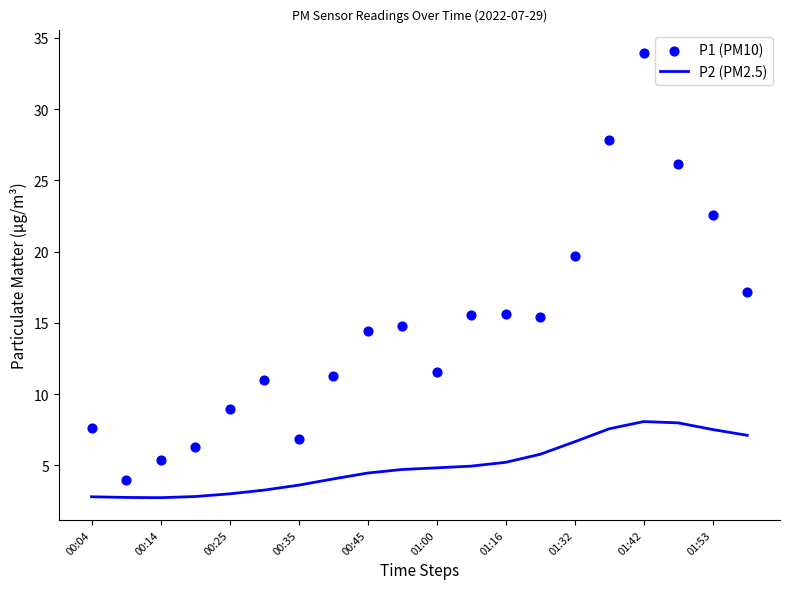

Which series has the largest total across all categories?

P1 (PM10)